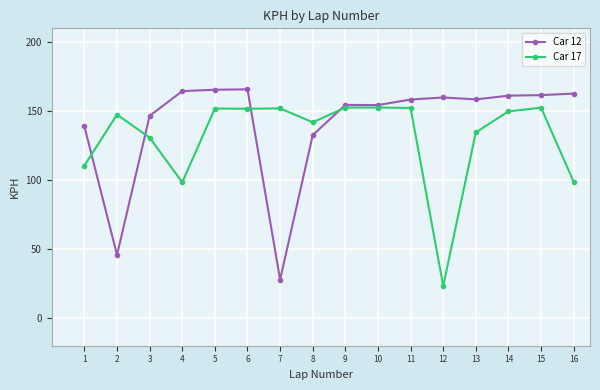

True or false: Car 17 has a value of 68.5 at 9.

False